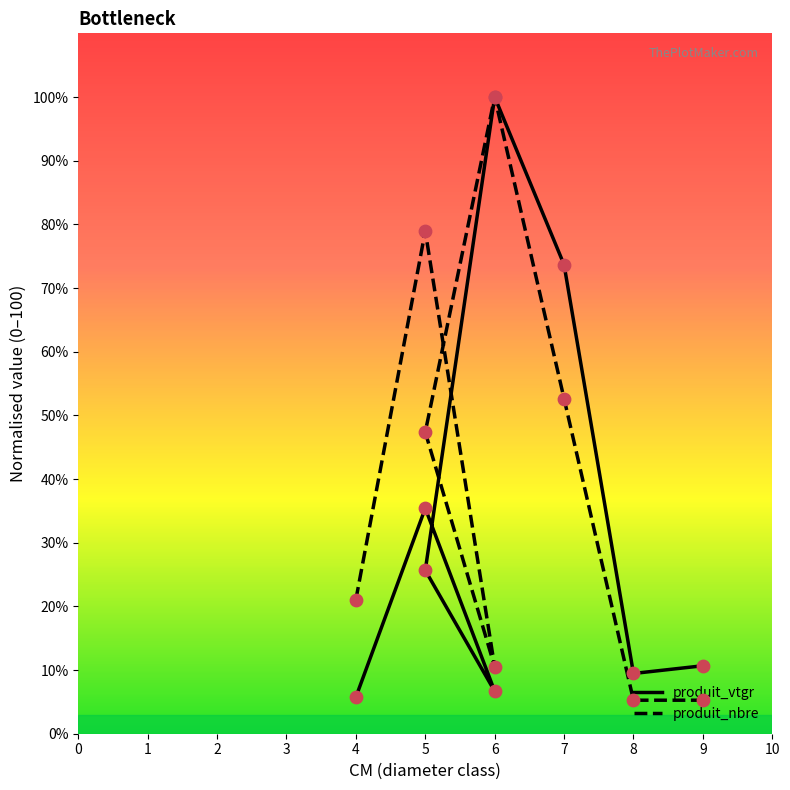

Which series contains the highest Y value?

produit_vtgr